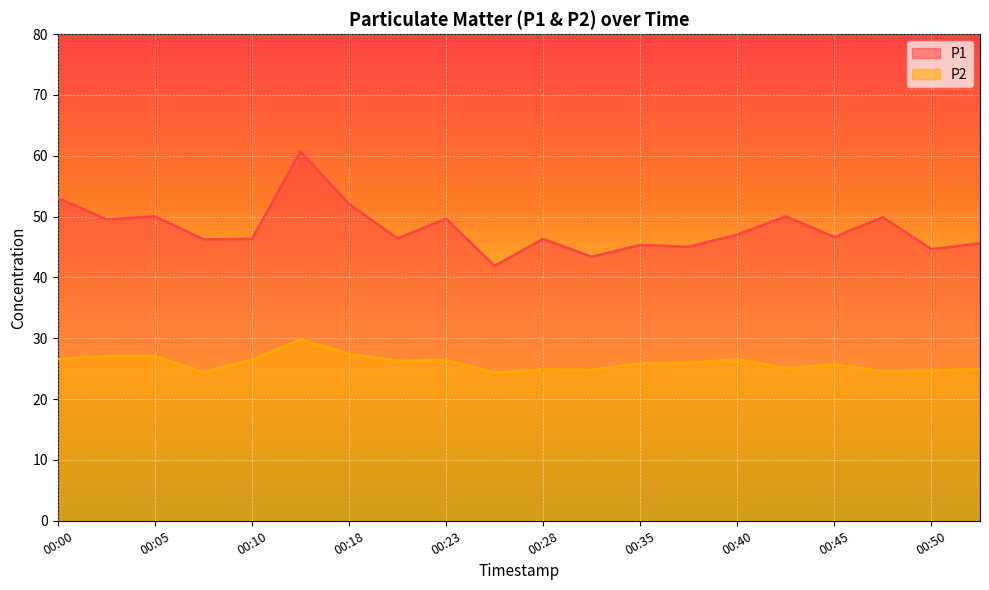

Reading left to right, what are all the values shown in this chart?

P1: 53.1	49.5	50.0	46.3	46.3	60.7	52.1	46.4	49.6	41.9	46.4	43.4	45.3	45.0	47.0	50.0	46.6	49.9	44.6	45.6
P2: 26.6	27.1	27.1	24.4	26.5	29.8	27.4	26.3	26.4	24.4	24.9	24.8	25.9	25.9	26.6	25.1	25.7	24.6	24.7	25.0